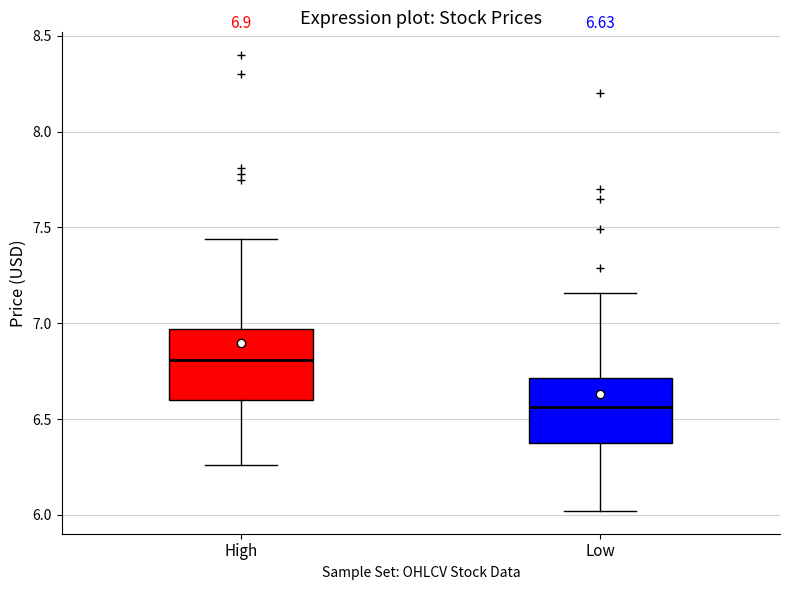

Which box has the highest median line?

High